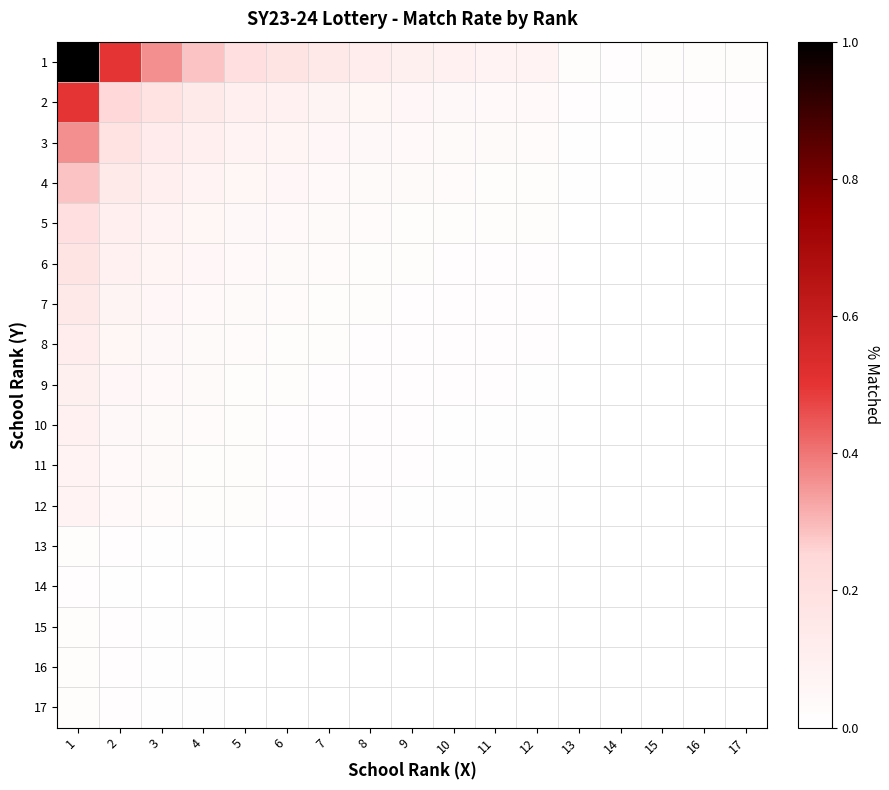

Reading left to right, extract all data points from this chart.

1: 1=1.0	2=0.5	3=0.4	4=0.3	5=0.2	6=0.2	7=0.1	8=0.1	9=0.1	10=0.1	11=0.1	12=0.1	13=0.0	14=0.0	15=0.0	16=0.0	17=0.0
2: 1=0.5	2=0.2	3=0.2	4=0.1	5=0.1	6=0.1	7=0.1	8=0.1	9=0.1	10=0.0	11=0.0	12=0.0	13=0.0	14=0.0	15=0.0	16=0.0	17=0.0
3: 1=0.4	2=0.2	3=0.1	4=0.1	5=0.1	6=0.1	7=0.1	8=0.0	9=0.0	10=0.0	11=0.0	12=0.0	13=0.0	14=0.0	15=0.0	16=0.0	17=0.0
4: 1=0.3	2=0.1	3=0.1	4=0.1	5=0.1	6=0.0	7=0.0	8=0.0	9=0.0	10=0.0	11=0.0	12=0.0	13=0.0	14=0.0	15=0.0	16=0.0	17=0.0
5: 1=0.2	2=0.1	3=0.1	4=0.1	5=0.0	6=0.0	7=0.0	8=0.0	9=0.0	10=0.0	11=0.0	12=0.0	13=0.0	14=0.0	15=0.0	16=0.0	17=0.0
6: 1=0.2	2=0.1	3=0.1	4=0.0	5=0.0	6=0.0	7=0.0	8=0.0	9=0.0	10=0.0	11=0.0	12=0.0	13=0.0	14=0.0	15=0.0	16=0.0	17=0.0
7: 1=0.1	2=0.1	3=0.1	4=0.0	5=0.0	6=0.0	7=0.0	8=0.0	9=0.0	10=0.0	11=0.0	12=0.0	13=0.0	14=0.0	15=0.0	16=0.0	17=0.0
8: 1=0.1	2=0.1	3=0.0	4=0.0	5=0.0	6=0.0	7=0.0	8=0.0	9=0.0	10=0.0	11=0.0	12=0.0	13=0.0	14=0.0	15=0.0	16=0.0	17=0.0
9: 1=0.1	2=0.1	3=0.0	4=0.0	5=0.0	6=0.0	7=0.0	8=0.0	9=0.0	10=0.0	11=0.0	12=0.0	13=0.0	14=0.0	15=0.0	16=0.0	17=0.0
10: 1=0.1	2=0.0	3=0.0	4=0.0	5=0.0	6=0.0	7=0.0	8=0.0	9=0.0	10=0.0	11=0.0	12=0.0	13=0.0	14=0.0	15=0.0	16=0.0	17=0.0
11: 1=0.1	2=0.0	3=0.0	4=0.0	5=0.0	6=0.0	7=0.0	8=0.0	9=0.0	10=0.0	11=0.0	12=0.0	13=0.0	14=0.0	15=0.0	16=0.0	17=0.0
12: 1=0.1	2=0.0	3=0.0	4=0.0	5=0.0	6=0.0	7=0.0	8=0.0	9=0.0	10=0.0	11=0.0	12=0.0	13=0.0	14=0.0	15=0.0	16=0.0	17=0.0
13: 1=0.0	2=0.0	3=0.0	4=0.0	5=0.0	6=0.0	7=0.0	8=0.0	9=0.0	10=0.0	11=0.0	12=0.0	13=0.0	14=0.0	15=0.0	16=0.0	17=0.0
14: 1=0.0	2=0.0	3=0.0	4=0.0	5=0.0	6=0.0	7=0.0	8=0.0	9=0.0	10=0.0	11=0.0	12=0.0	13=0.0	14=0.0	15=0.0	16=0.0	17=0.0
15: 1=0.0	2=0.0	3=0.0	4=0.0	5=0.0	6=0.0	7=0.0	8=0.0	9=0.0	10=0.0	11=0.0	12=0.0	13=0.0	14=0.0	15=0.0	16=0.0	17=0.0
16: 1=0.0	2=0.0	3=0.0	4=0.0	5=0.0	6=0.0	7=0.0	8=0.0	9=0.0	10=0.0	11=0.0	12=0.0	13=0.0	14=0.0	15=0.0	16=0.0	17=0.0
17: 1=0.0	2=0.0	3=0.0	4=0.0	5=0.0	6=0.0	7=0.0	8=0.0	9=0.0	10=0.0	11=0.0	12=0.0	13=0.0	14=0.0	15=0.0	16=0.0	17=0.0